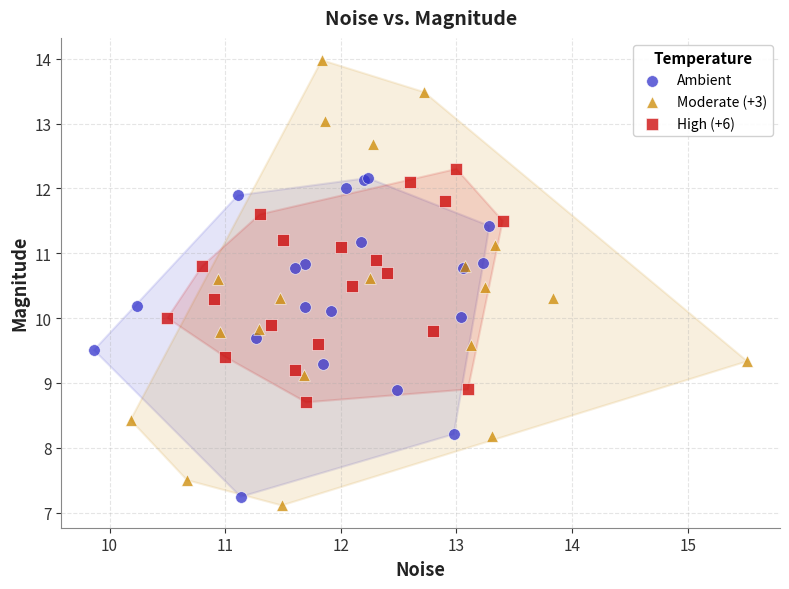

Which series reaches the maximum Y coordinate?

Moderate (+3)